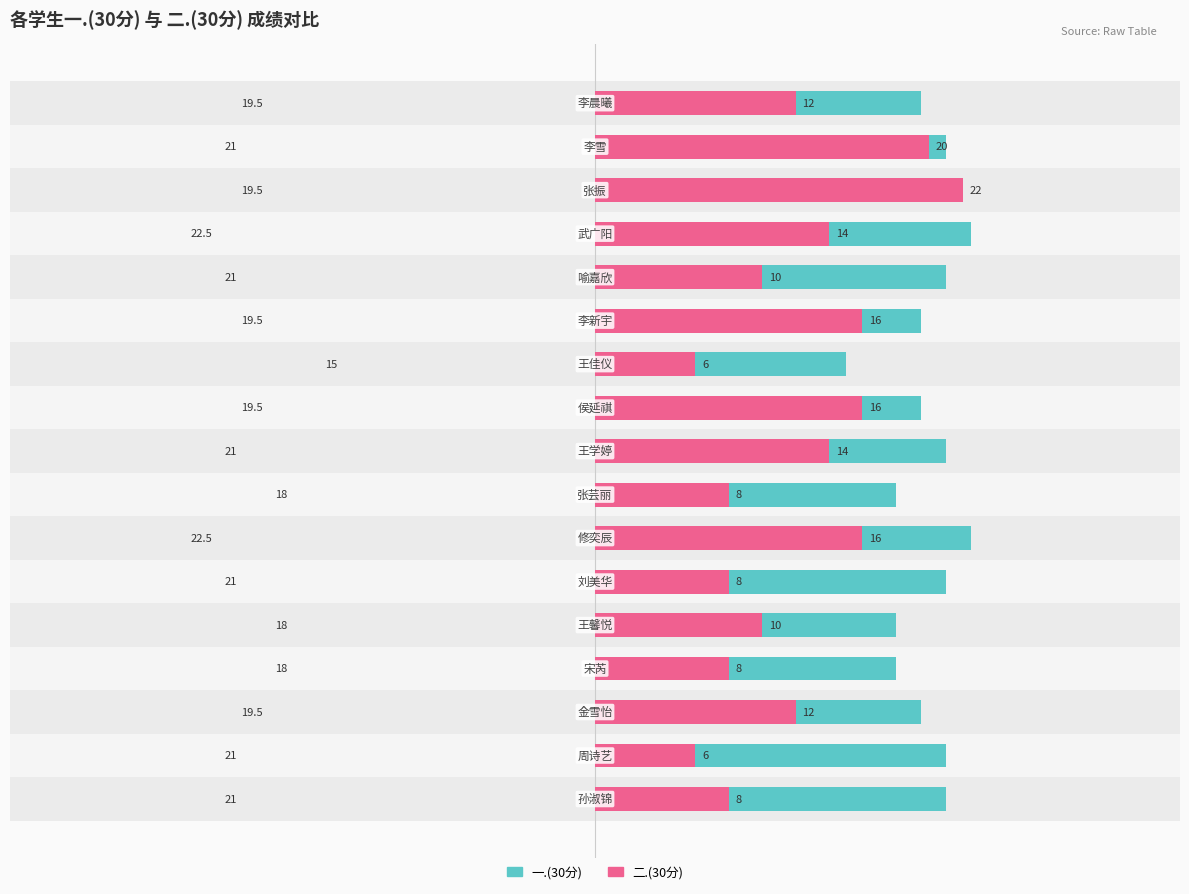

Which series has the widest spread of values?

二.(30分)